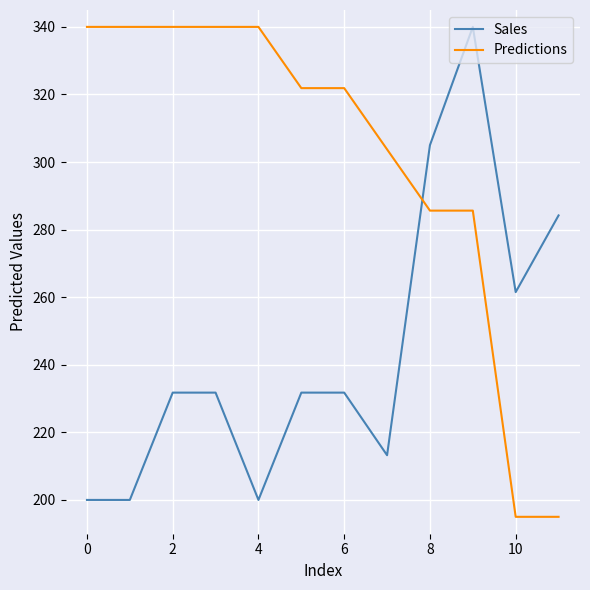

Rank the series by their average value, from lowest to highest.

Sales, Predictions